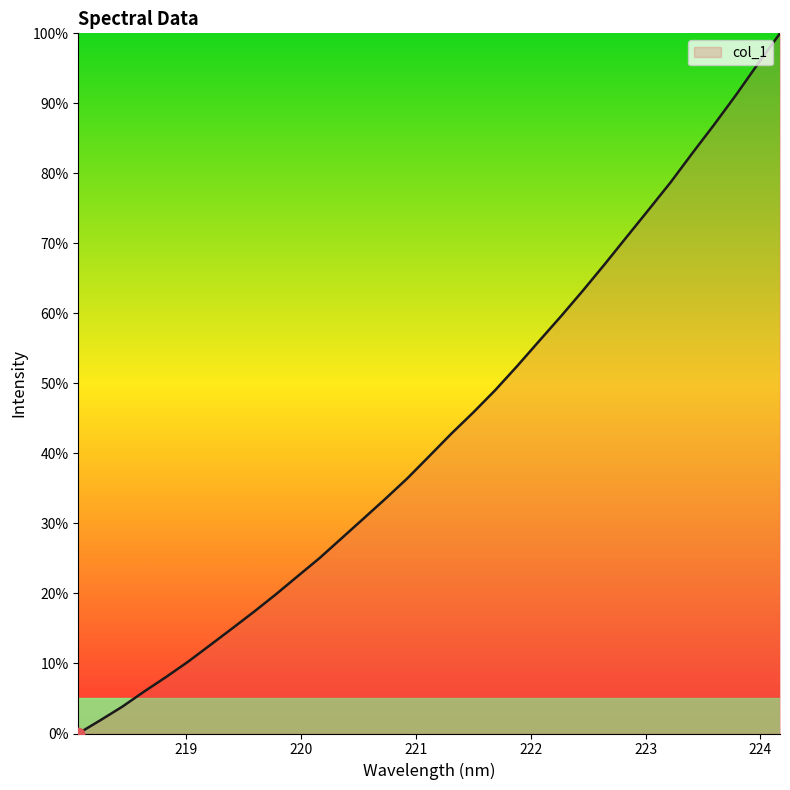

What is the greatest value displayed?

100.0